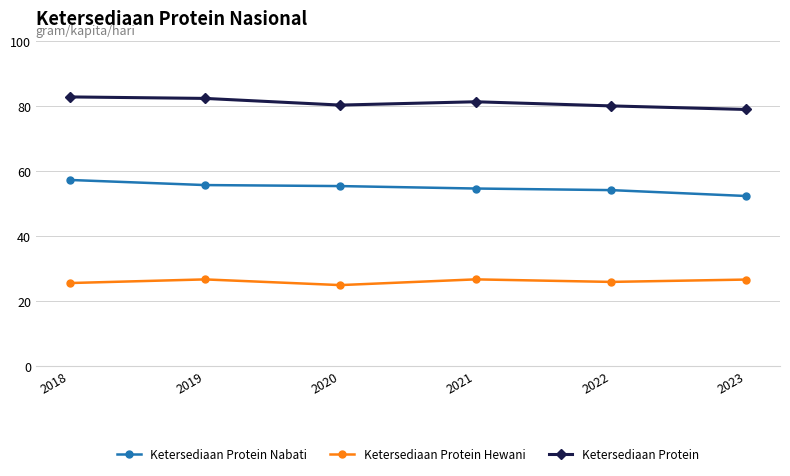

What is the spread (max minus min) of values at 2023?

52.3